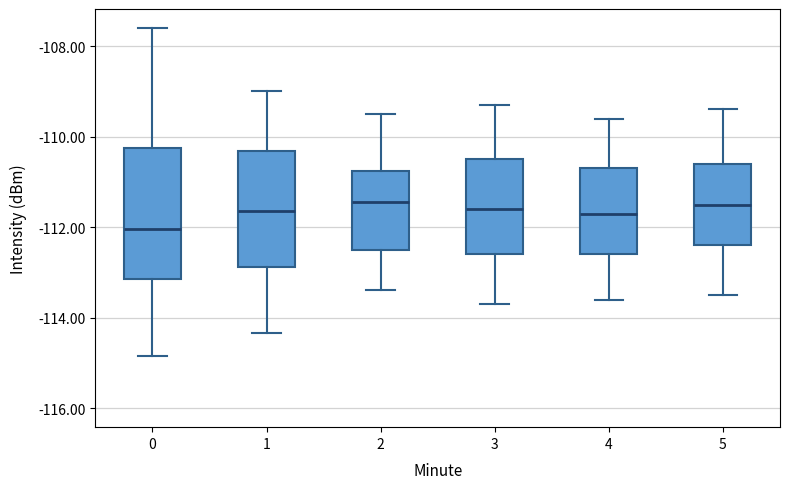

Reading left to right, read every box against the y-axis: the position of its median line, the range the box covers, and the ends of its whiskers. The values are not printed on the chart, so give them approximately, as read against the axis.

0: median -112.0, box -113.2 to -110.2, whiskers -114.8 to -107.6
1: median -111.6, box -112.8 to -110.4, whiskers -114.4 to -109.0
2: median -111.4, box -112.4 to -110.8, whiskers -113.4 to -109.4
3: median -111.6, box -112.6 to -110.4, whiskers -113.6 to -109.2
4: median -111.6, box -112.6 to -110.6, whiskers -113.6 to -109.6
5: median -111.4, box -112.4 to -110.6, whiskers -113.4 to -109.4